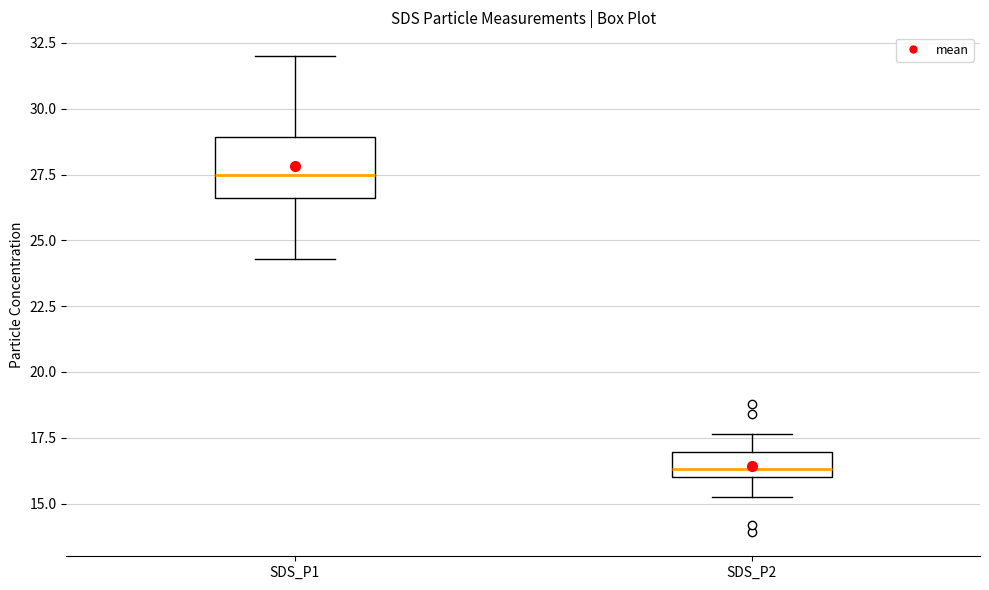

Reading left to right, transcribe this box plot: for each box, give where its median line is, the range the box spans, and where its two whiskers end, as read against the y-axis. The values are not printed on the chart, so give them approximately, as read against the axis.

SDS_P1: median 27.5, box 26.5 to 29.0, whiskers 24.5 to 32.0
SDS_P2: median 16.5, box 16.0 to 17.0, whiskers 15.0 to 17.5